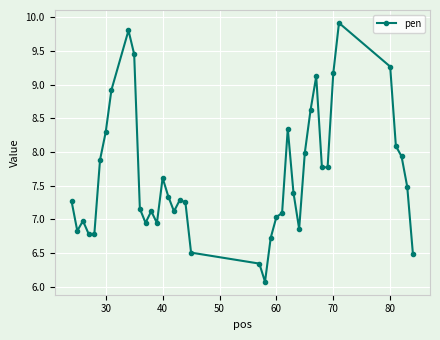

What is the value of the 25th point from the left?

7.1